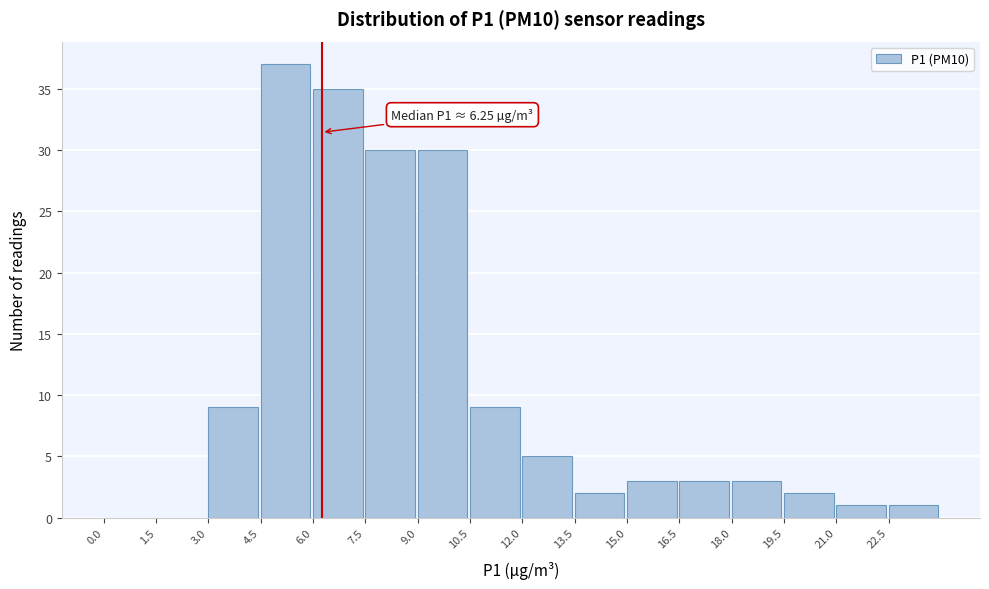

Which range on the x-axis has the tallest bar?

4.5 to 6.0